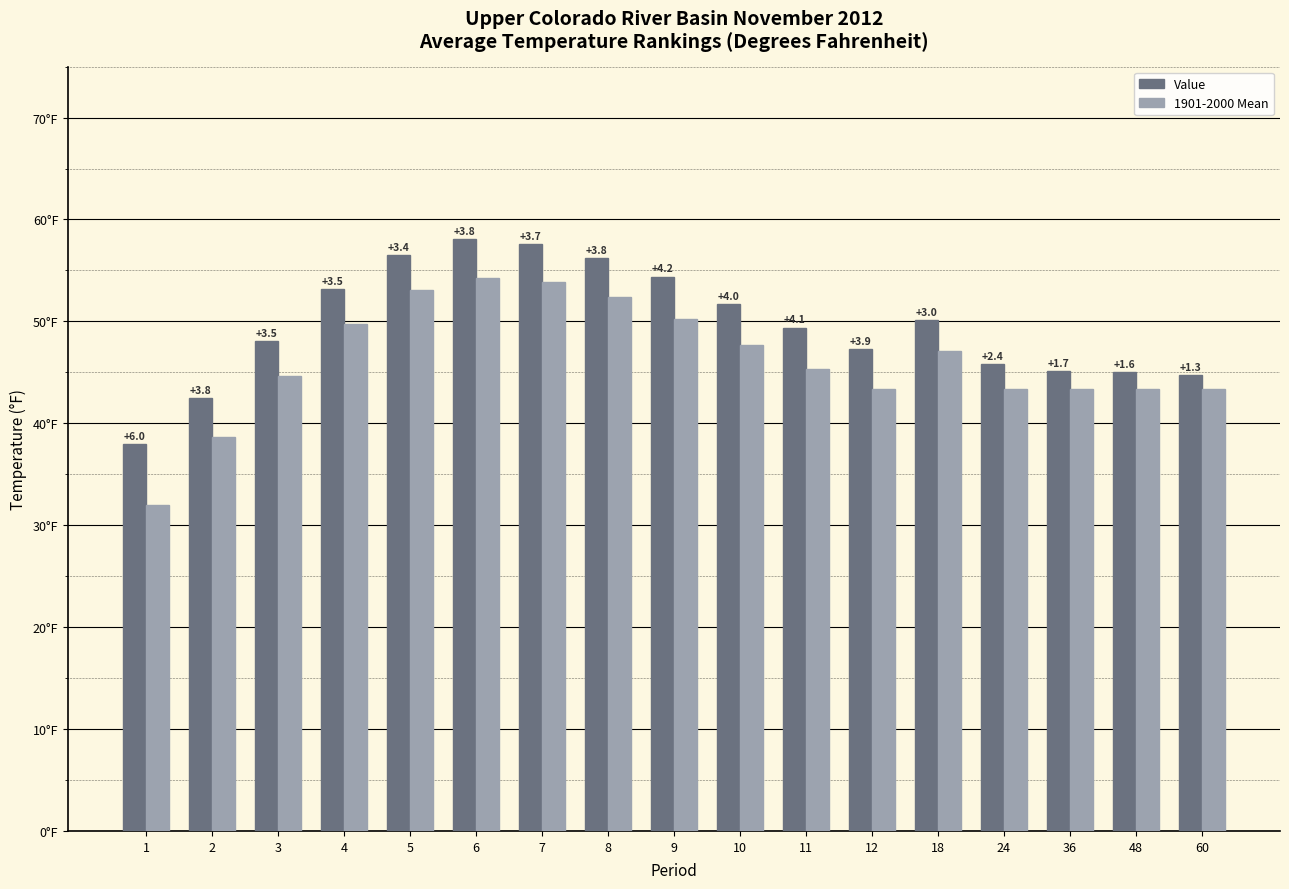

Reading left to right, what are all the values shown in this chart?

Value: 38.0	42.5	48.1	53.2	56.5	58.1	57.6	56.2	54.4	51.7	49.4	47.3	50.1	45.8	45.1	45.0	44.7
1901-2000 Mean: 32.0	38.7	44.6	49.7	53.1	54.3	53.9	52.4	50.2	47.7	45.3	43.4	47.1	43.4	43.4	43.4	43.4